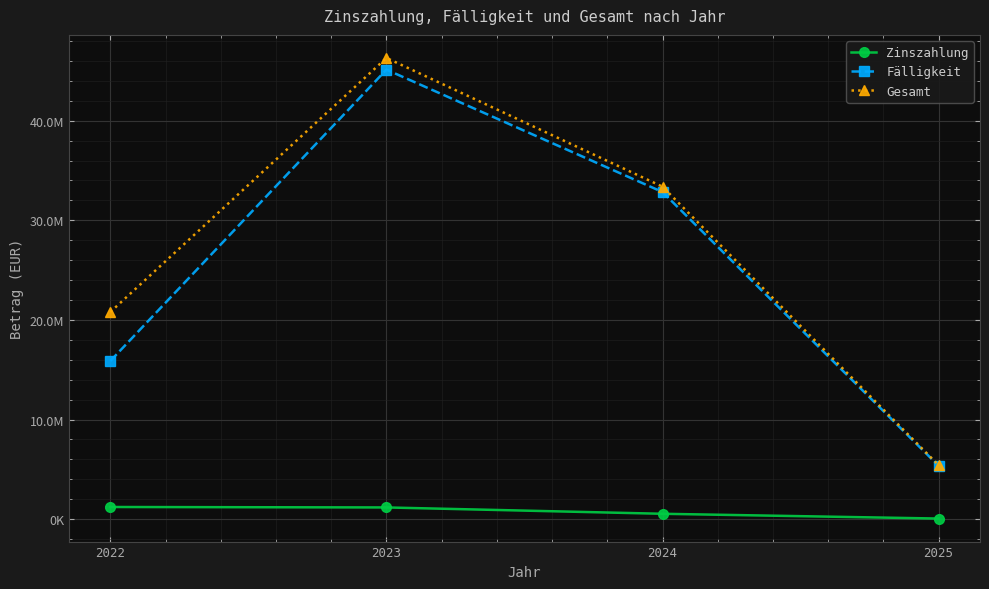

What are all the series names shown in the legend?

Zinszahlung, Fälligkeit, Gesamt